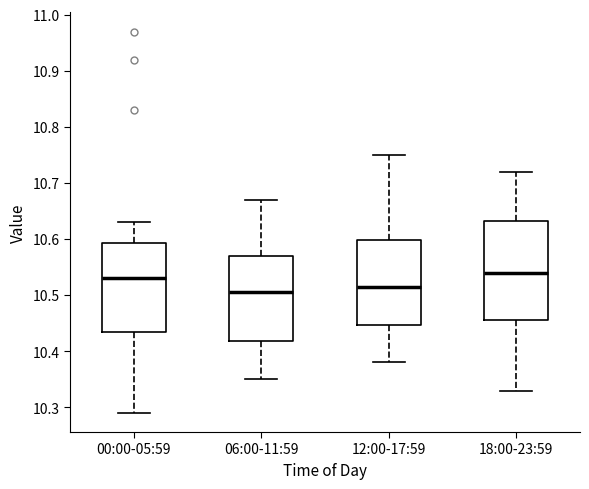

Where is the upper edge of the box for 12:00-17:59 on the y-axis? The values are not printed on the chart, so give them approximately, as read against the axis.

10.60